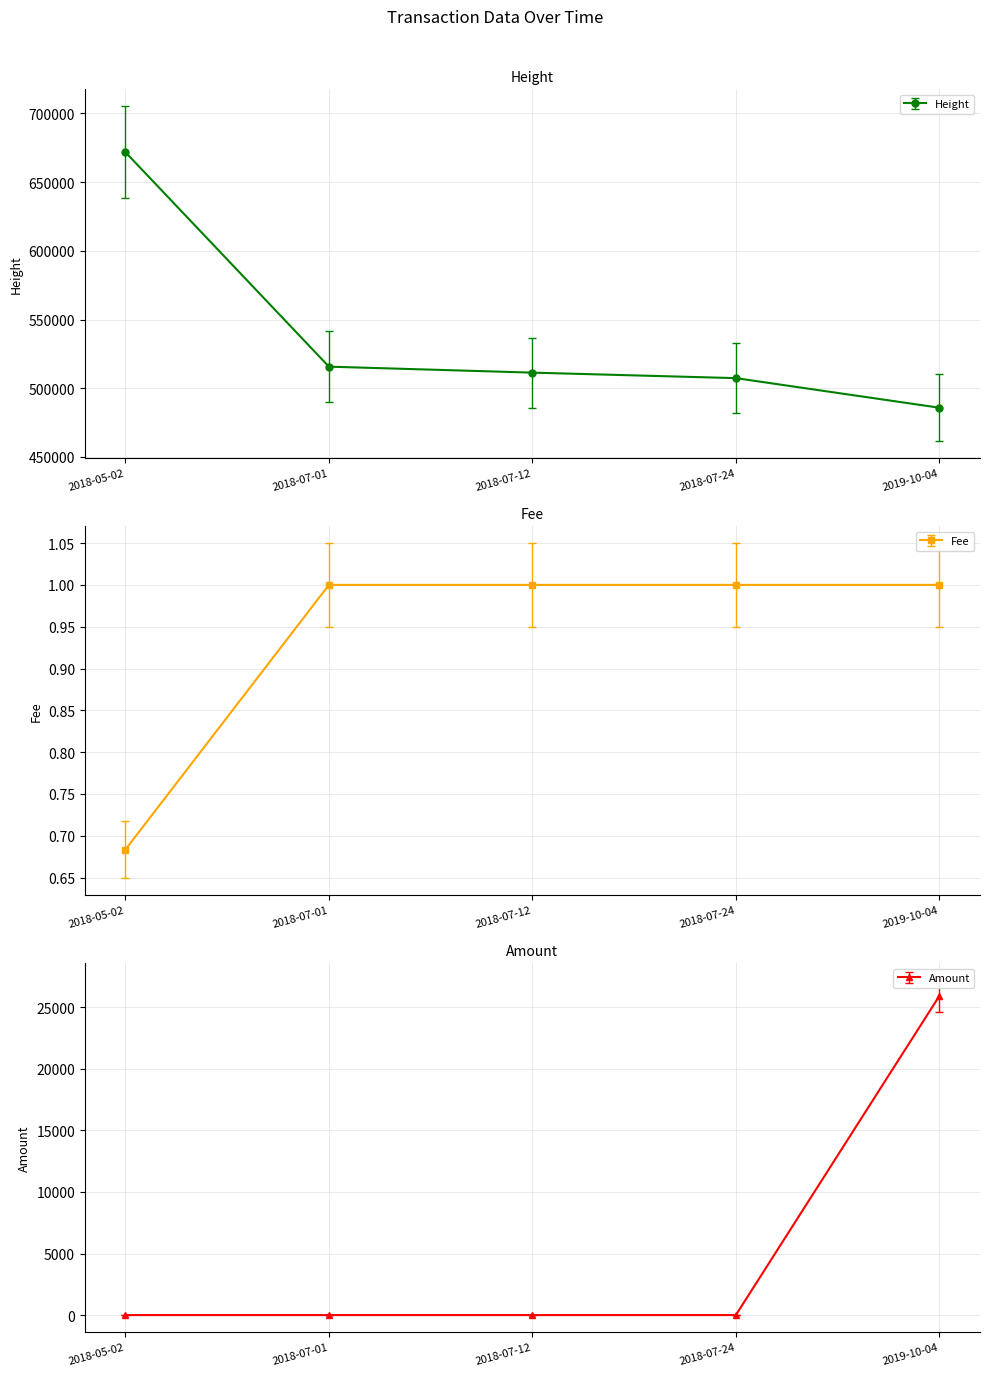

Which category has the lowest value across all series?

2018-07-01